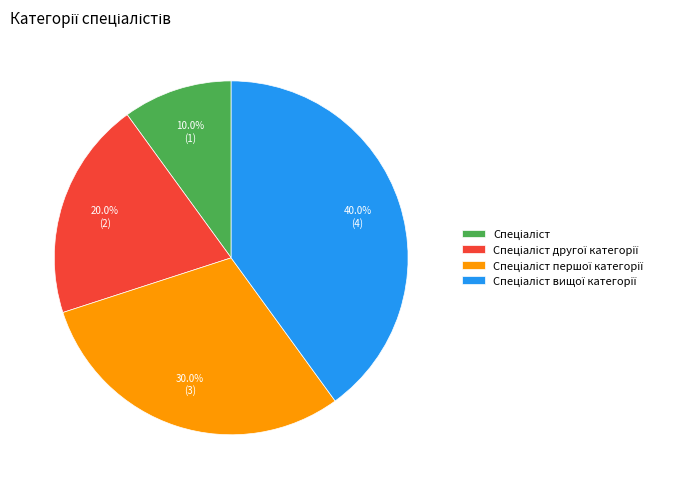

Is there any slice that represents more than half of the pie?

No